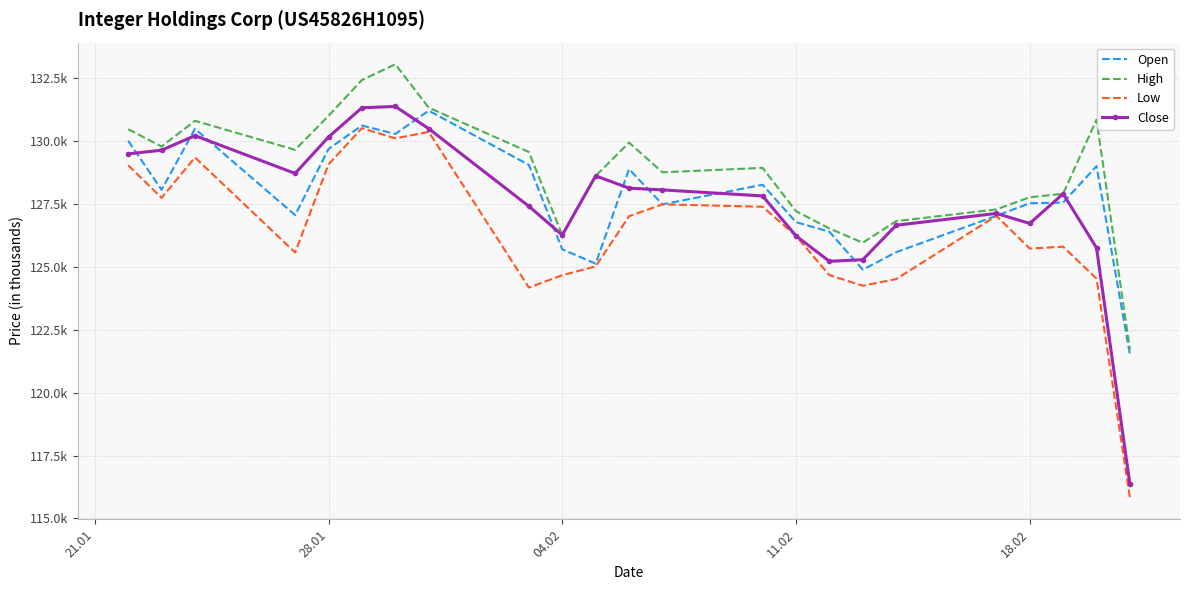

What are all the series names shown in the legend?

Open, High, Low, Close